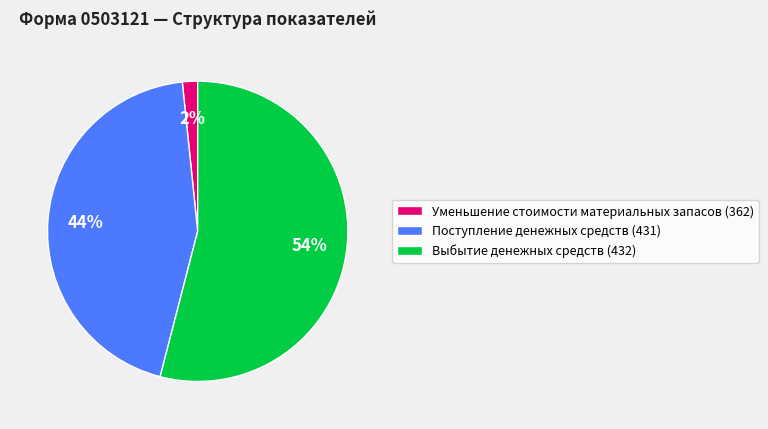

To the nearest percent, what portion does Уменьшение стоимости материальных запасов (362) represent?

2%